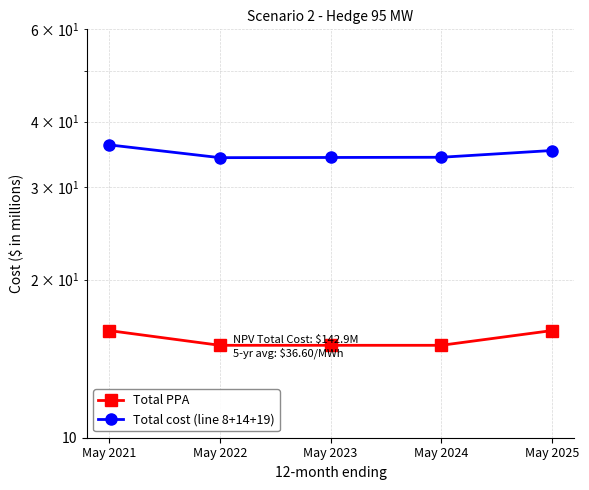

What is the value of the Total PPA point at the 1st from the left?

16.0